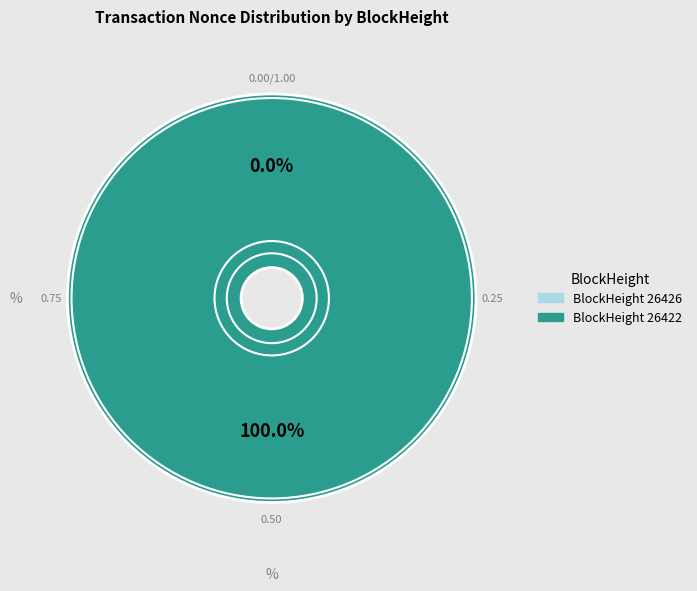

What is the total percentage of 26422 and 26426?

100.0%